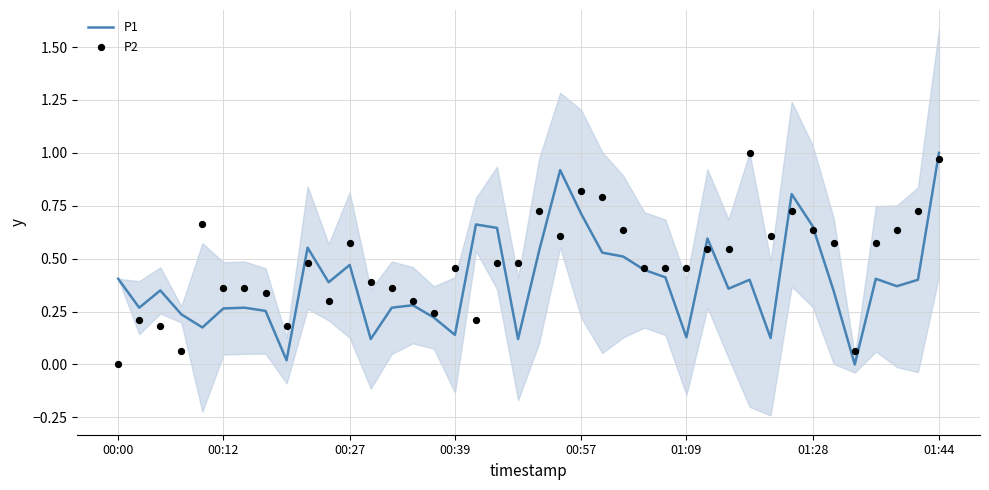

Which series reaches the maximum Y coordinate?

P1